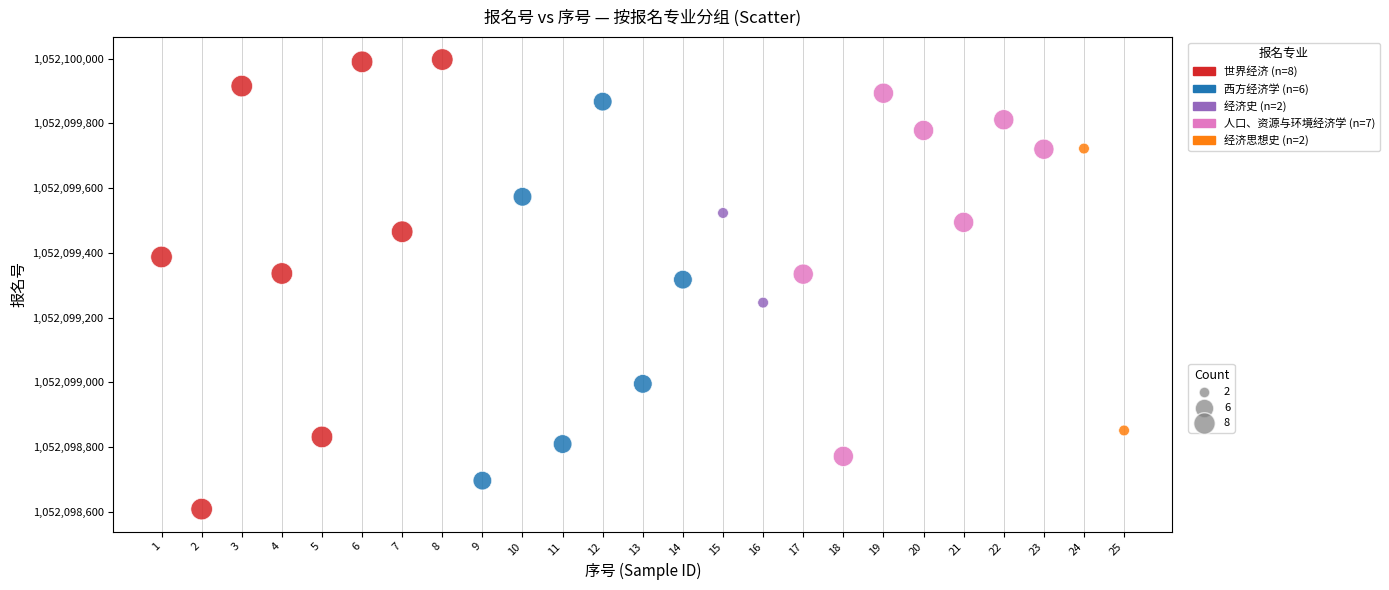

What is the range of Y values (max minus min)?

1389